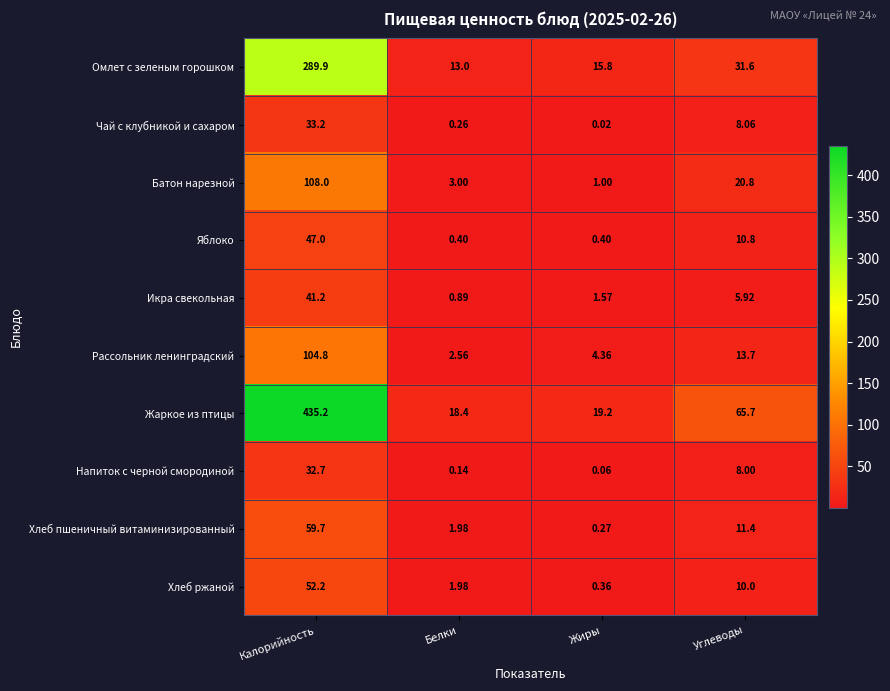

What is the total value across all series at Белки?

42.6